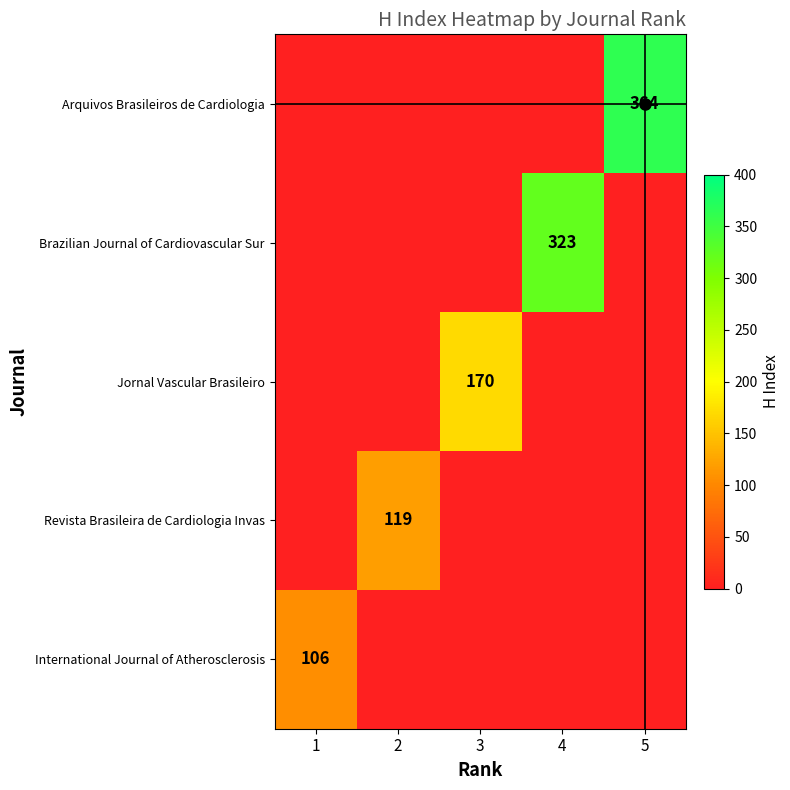

What is the total value across all series at 1?

106